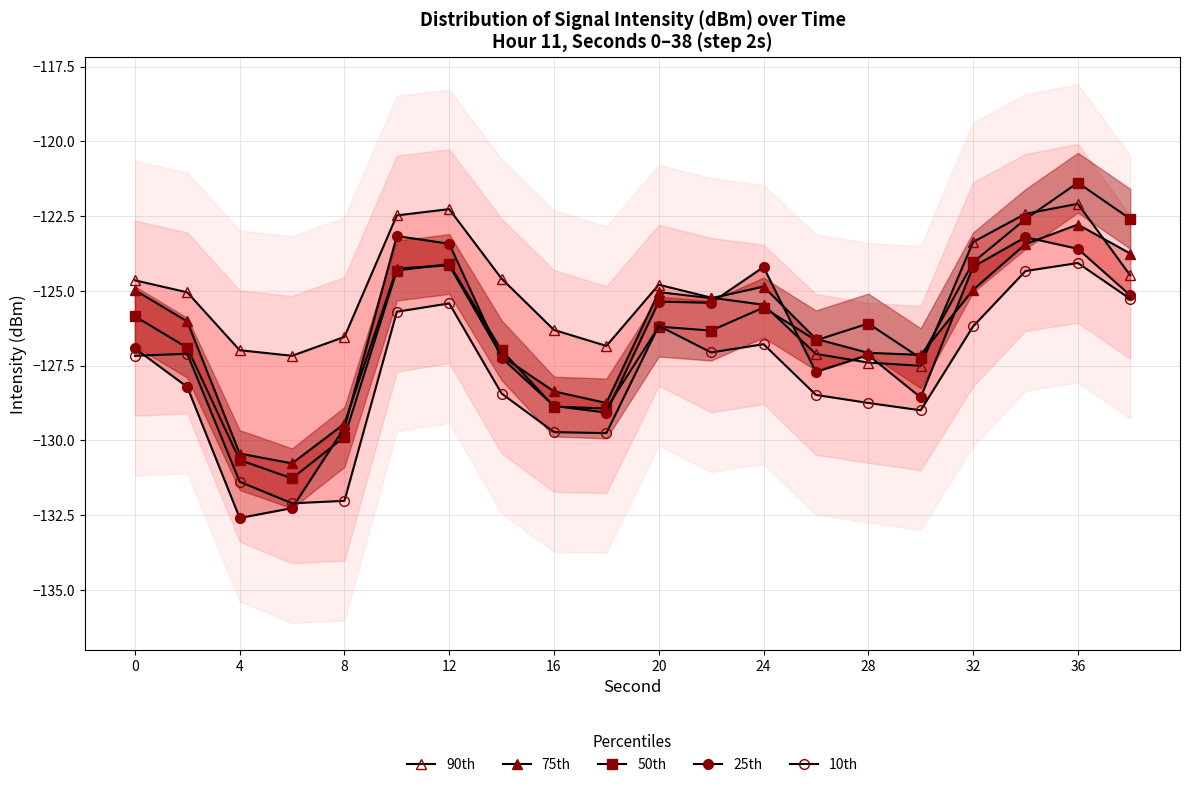

List the series in order of their peak value, lowest first.

10th, 25th, 75th, 90th, 50th